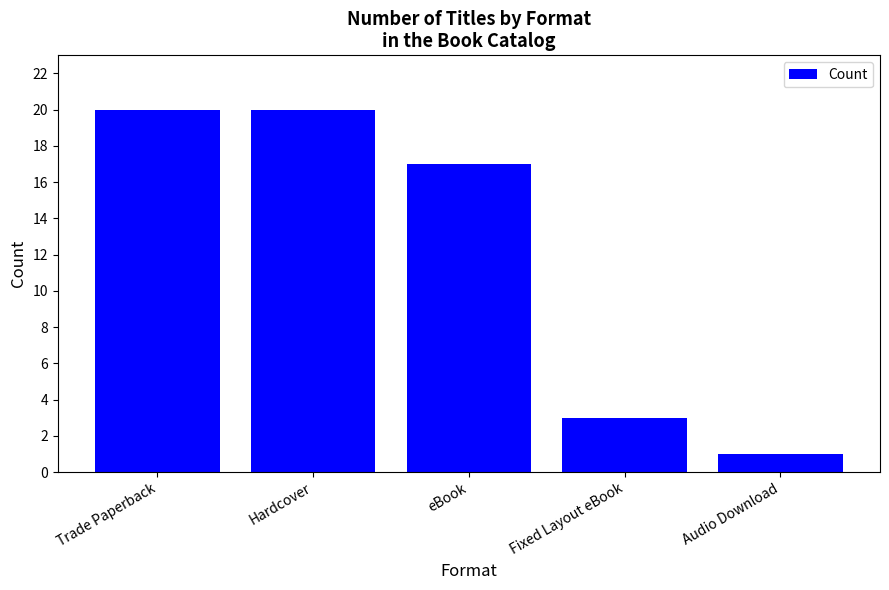

What is the difference between the maximum and minimum values?

19